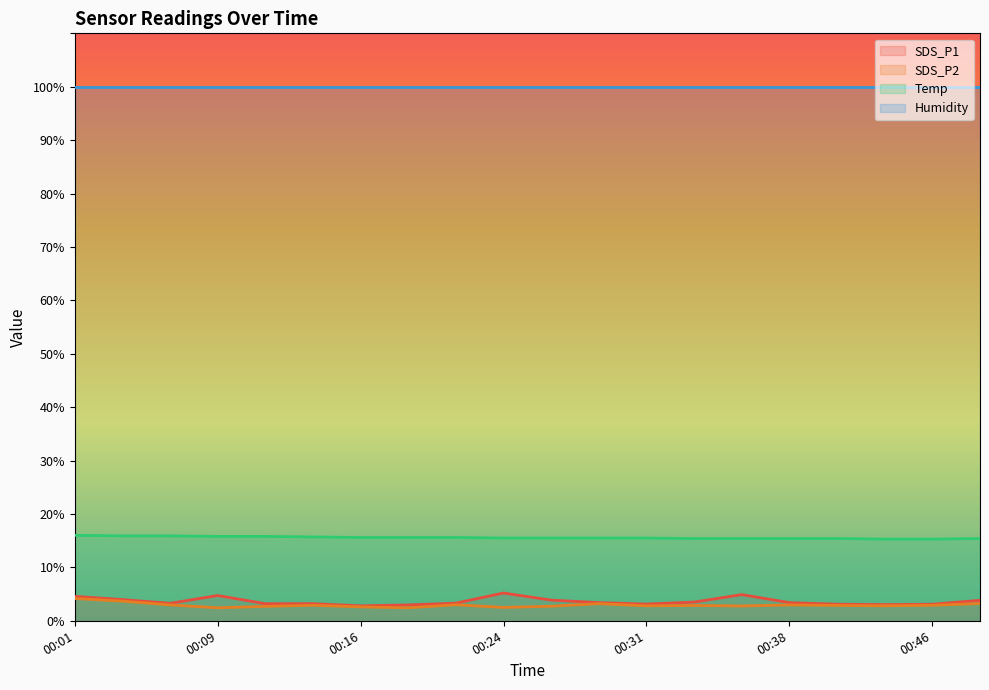

At how many categories does at least one series exceed 10?

20